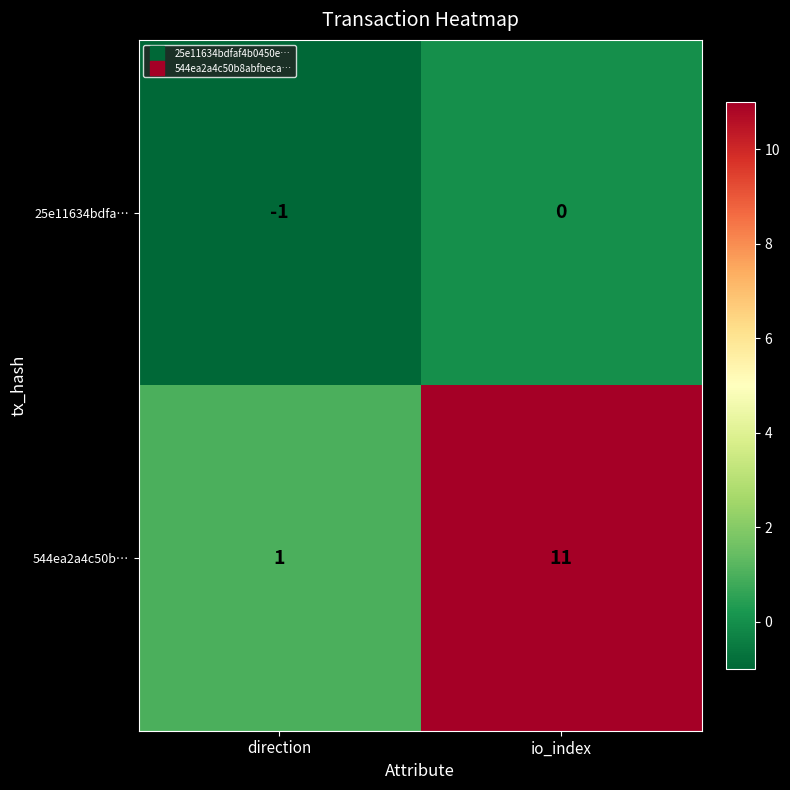

At how many categories does at least one series exceed 10?

1